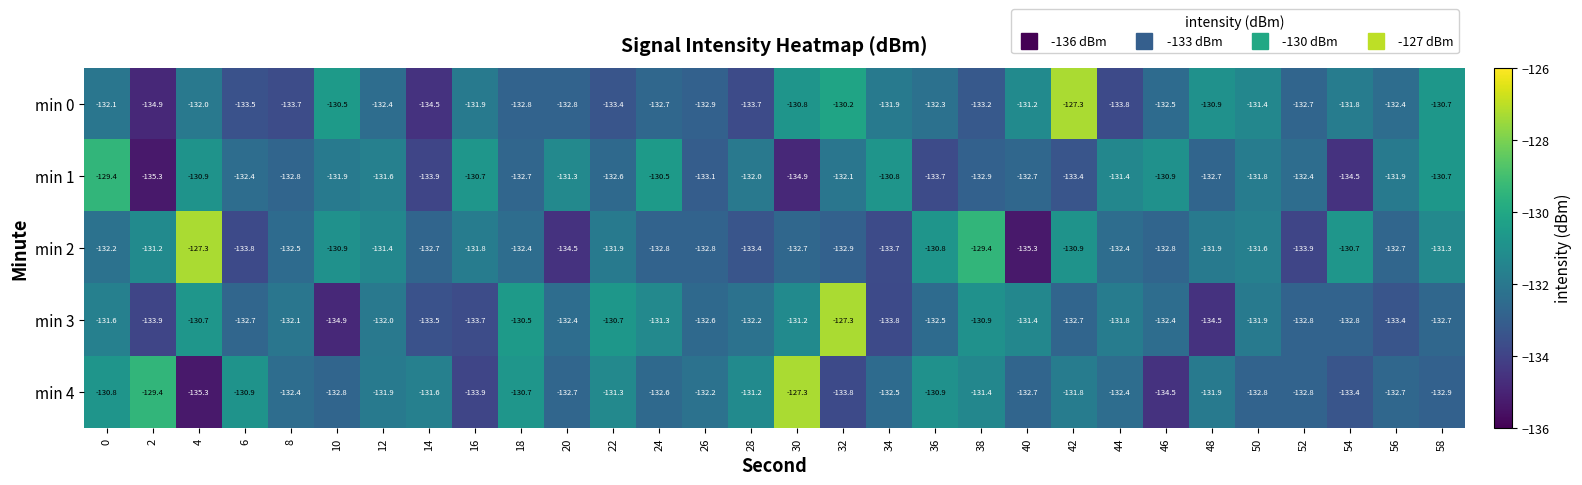

What is the total value across all series at 20?

-663.7